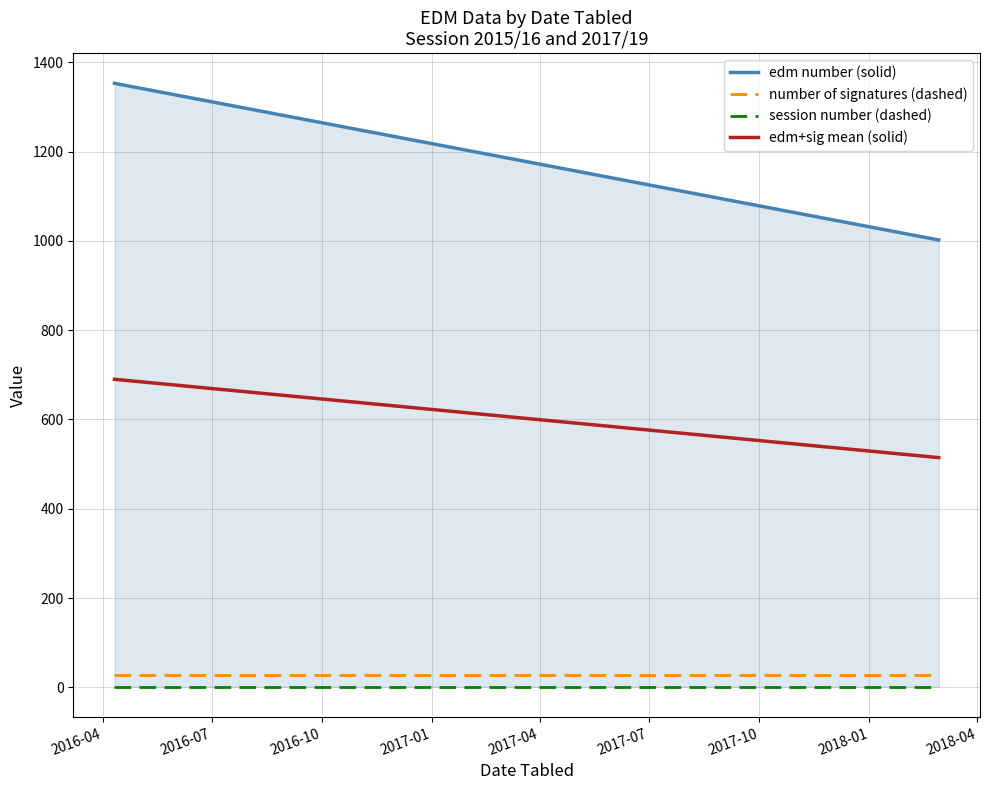

What is the value of the session number (dashed) point at the 1st from the left?

1.0